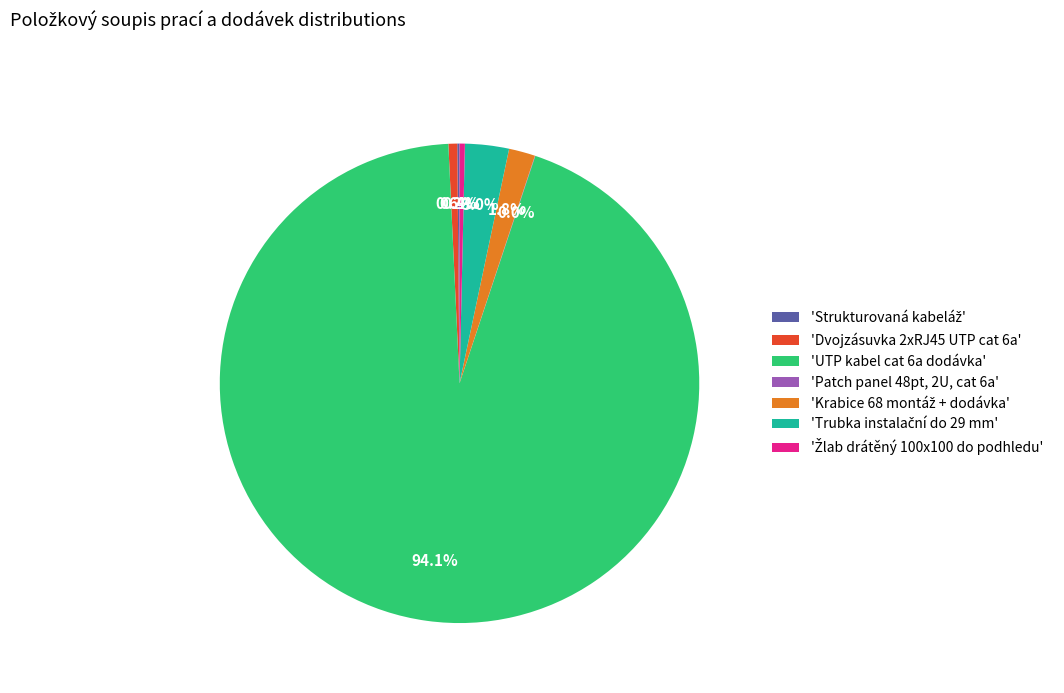

Which category has the biggest portion of the pie?

'UTP kabel cat 6a dodávka'